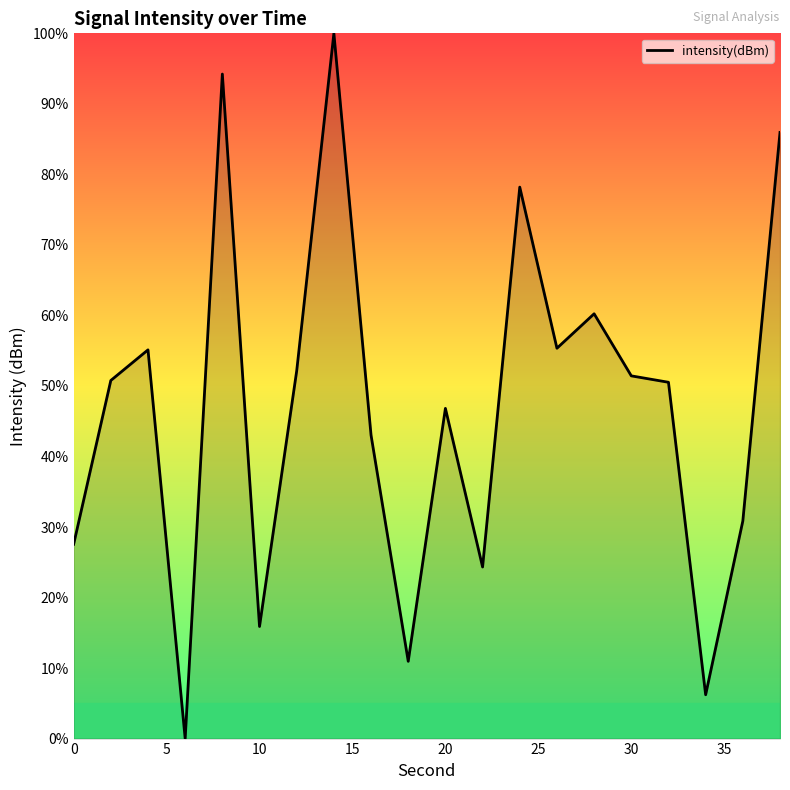

What is the maximum value shown in the chart?

100.0